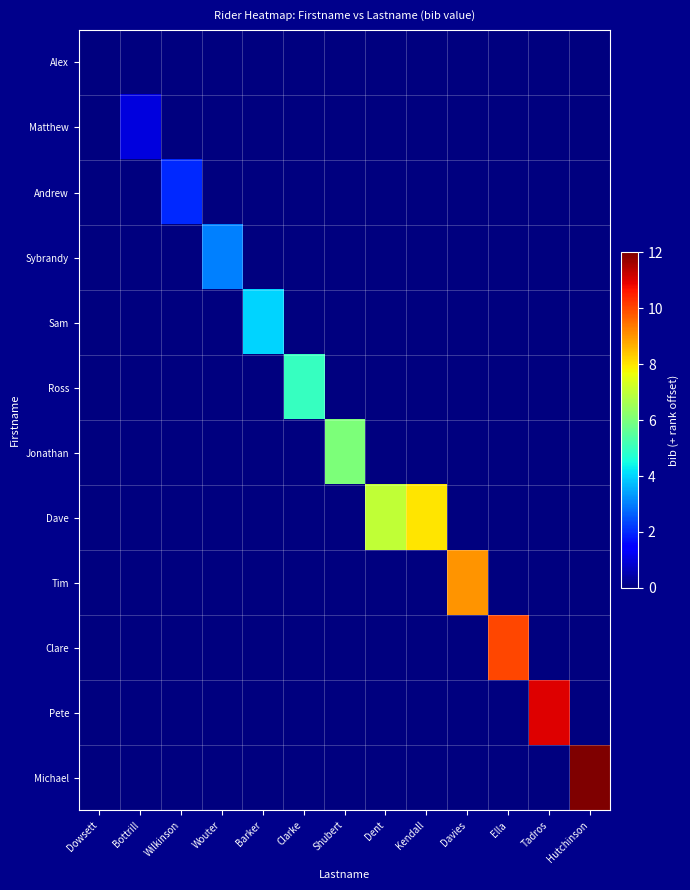

List the series in order of their peak value, highest first.

Michael, Pete, Clare, Tim, Dave, Jonathan, Ross, Sam, Sybrandy, Andrew, Matthew, Alex